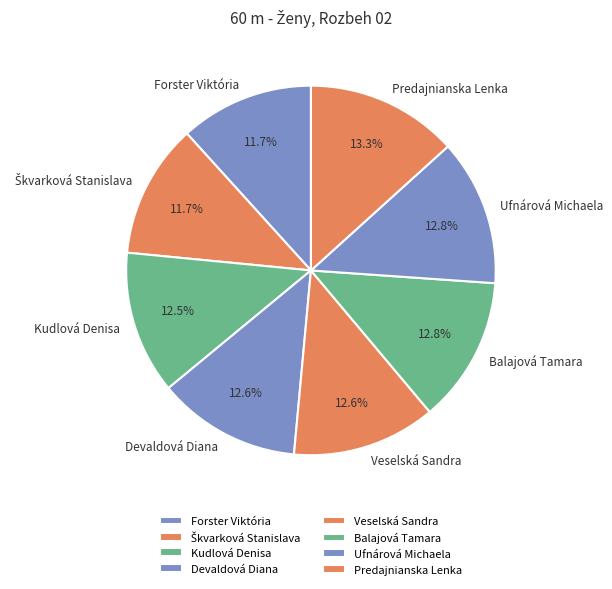

What is the total percentage of Ufnárová Michaela and Predajnianska Lenka?

26.1%